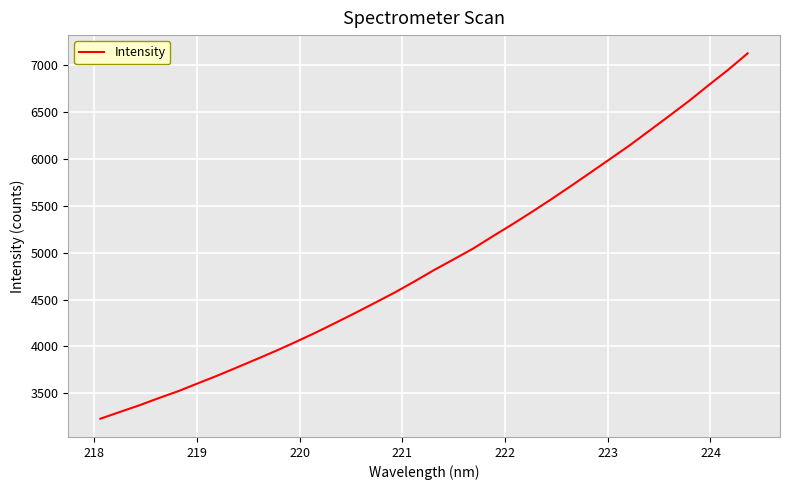

What is the smallest value displayed?

3231.0